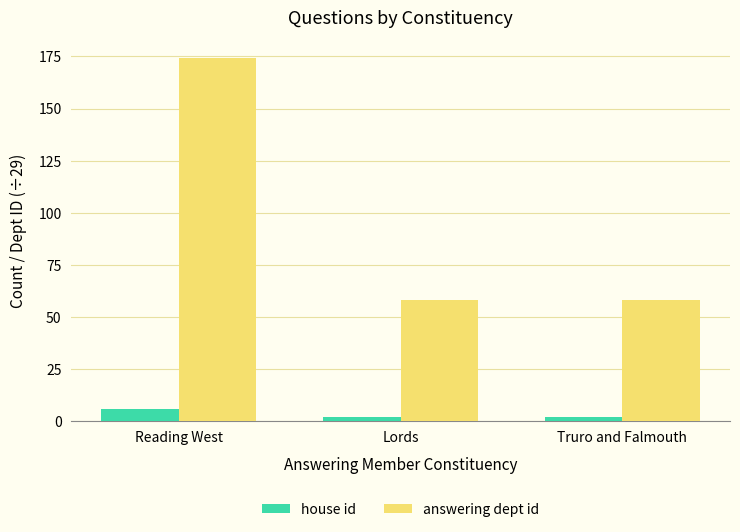

At Truro and Falmouth, list the series in order from smallest to largest.

house id, answering dept id